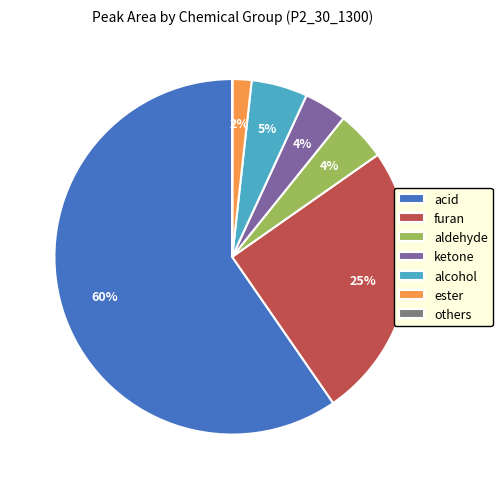

Does aldehyde represent more than half of the total?

No